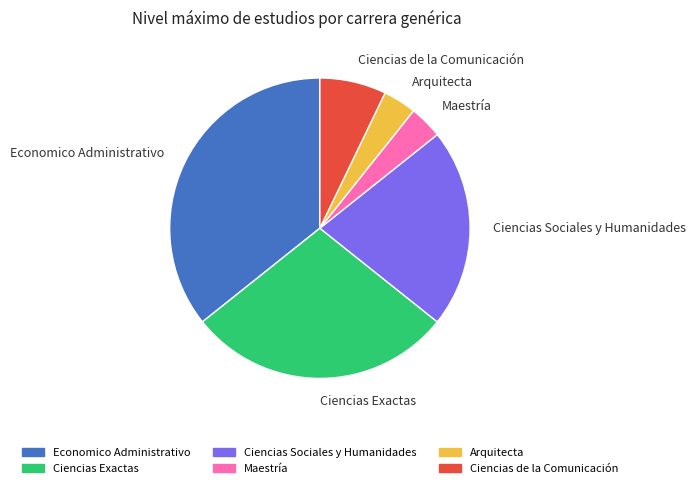

Combined, do Ciencias Exactas and Economico Administrativo account for over 50%?

Yes